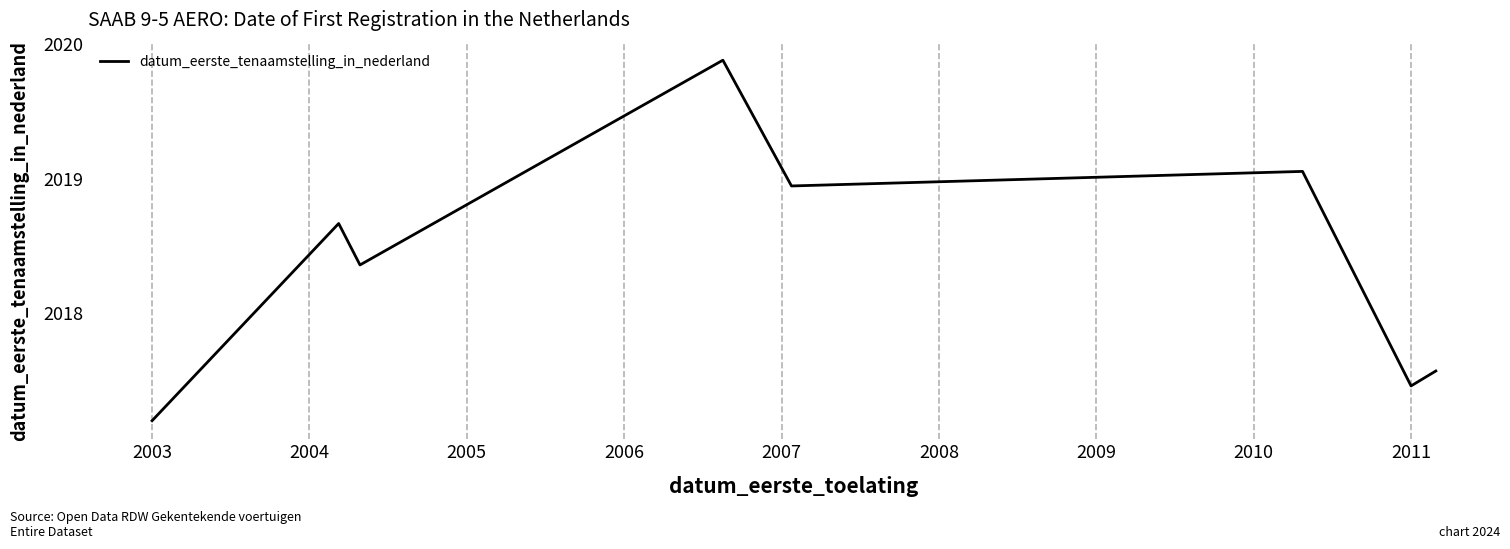

Does the chart have visible grid lines?

Yes